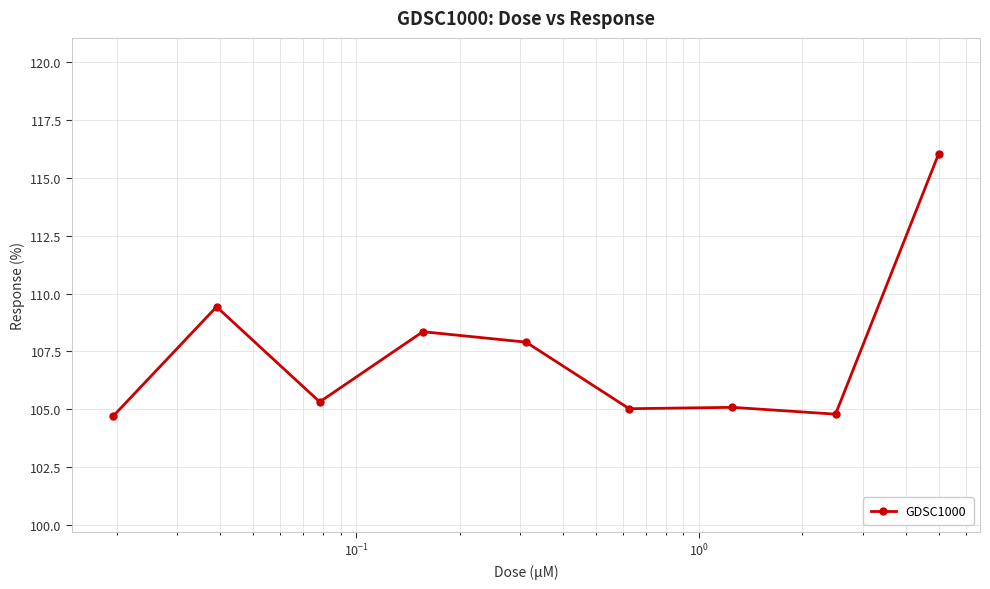

What is the sum of all values?

966.7